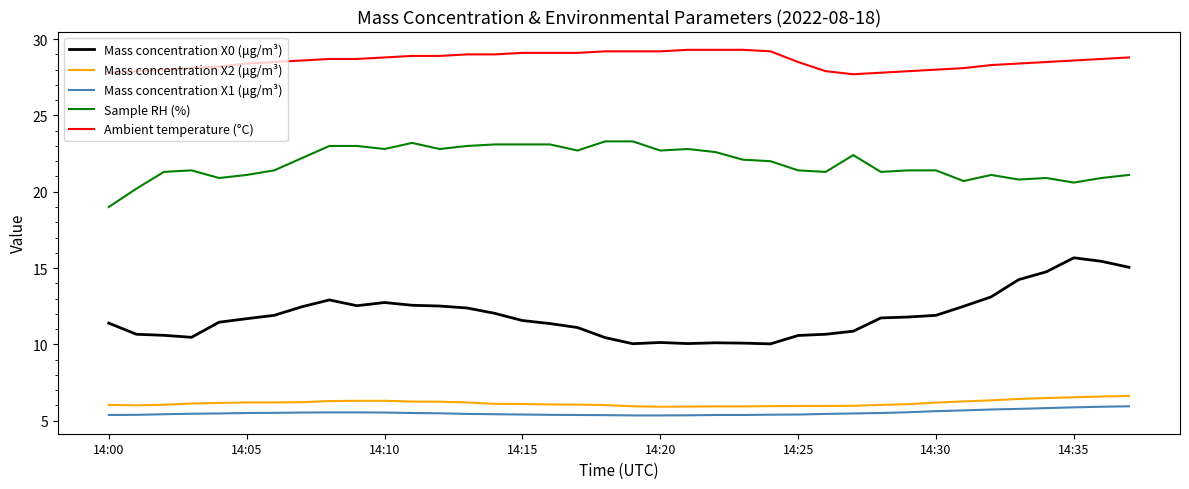

True or false: Ambient temperature (°C) and Sample RH (%) cross at least once.

False